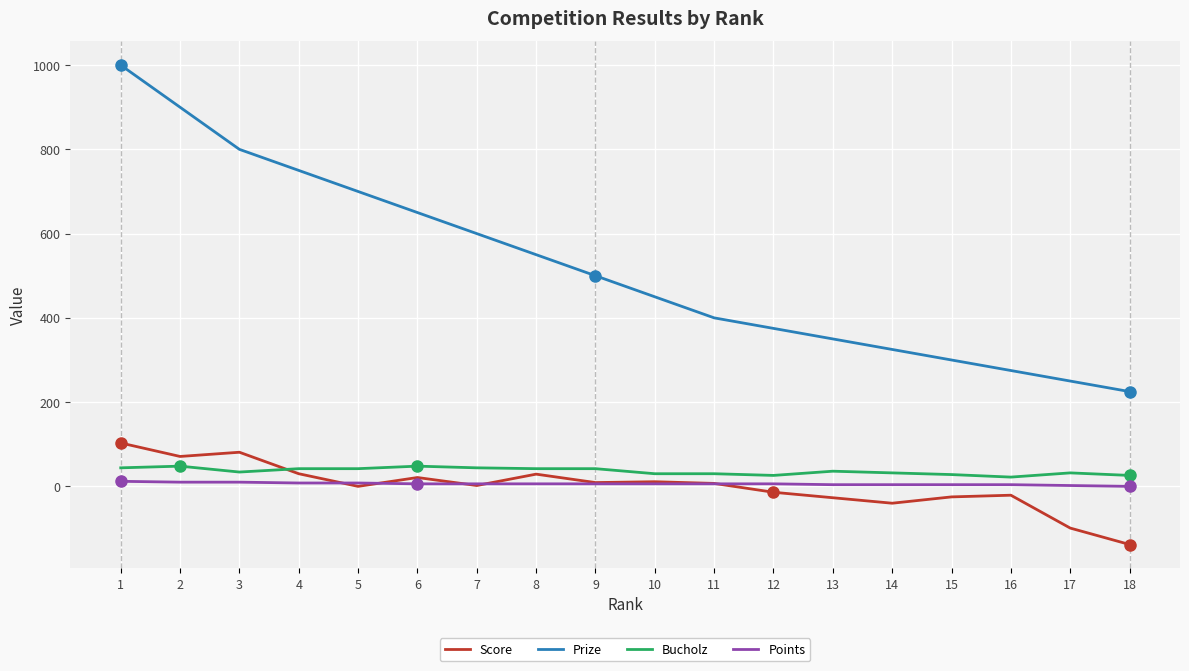

Which series has the largest total across all categories?

Prize